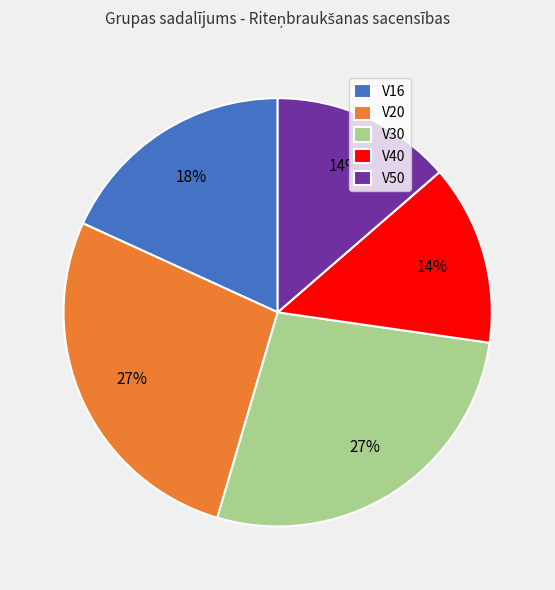

To the nearest percent, what is the average slice percentage?

20%